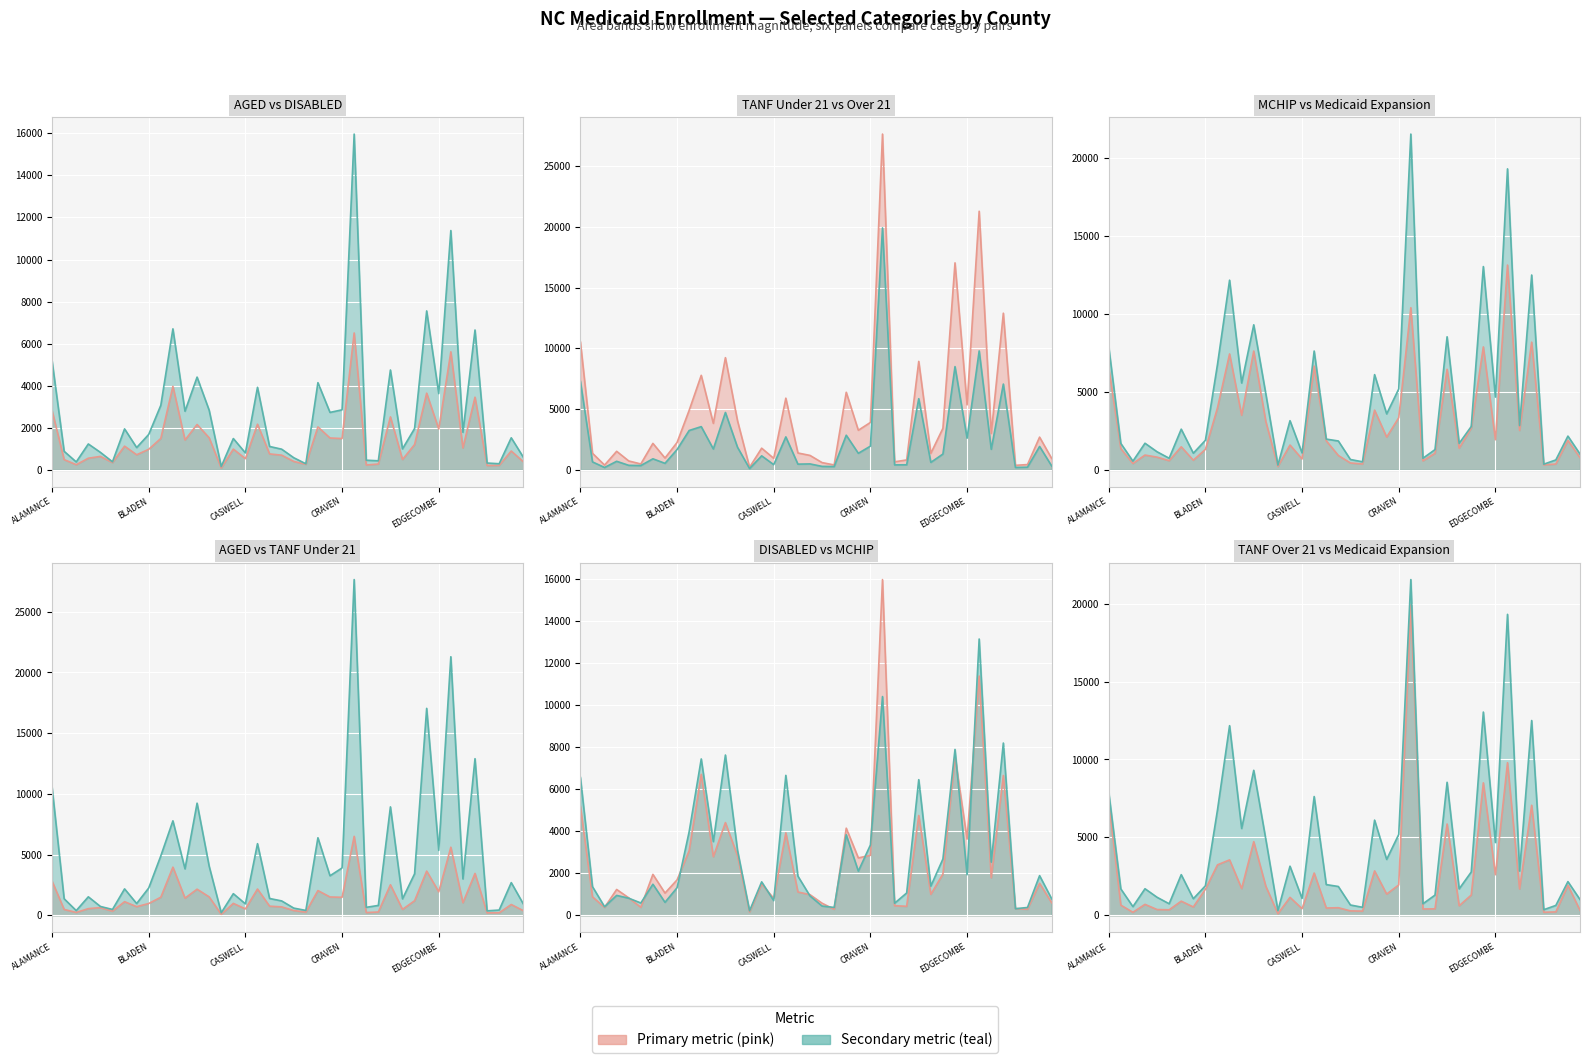

True or false: TANF (AFDC) UNDER 21 line and AGED line intersect in this chart.

False